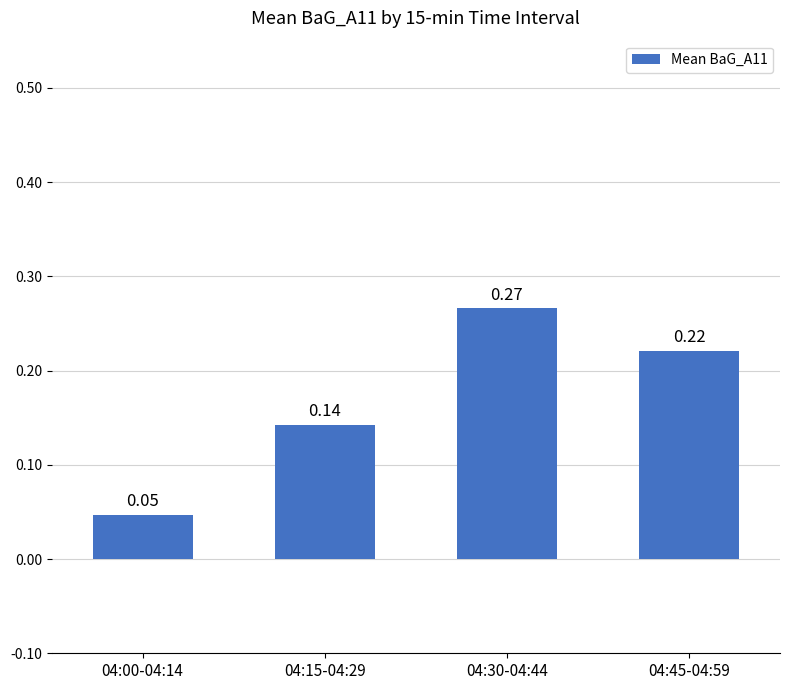

List the labels in order of value, smallest first.

04:00-04:14, 04:15-04:29, 04:45-04:59, 04:30-04:44